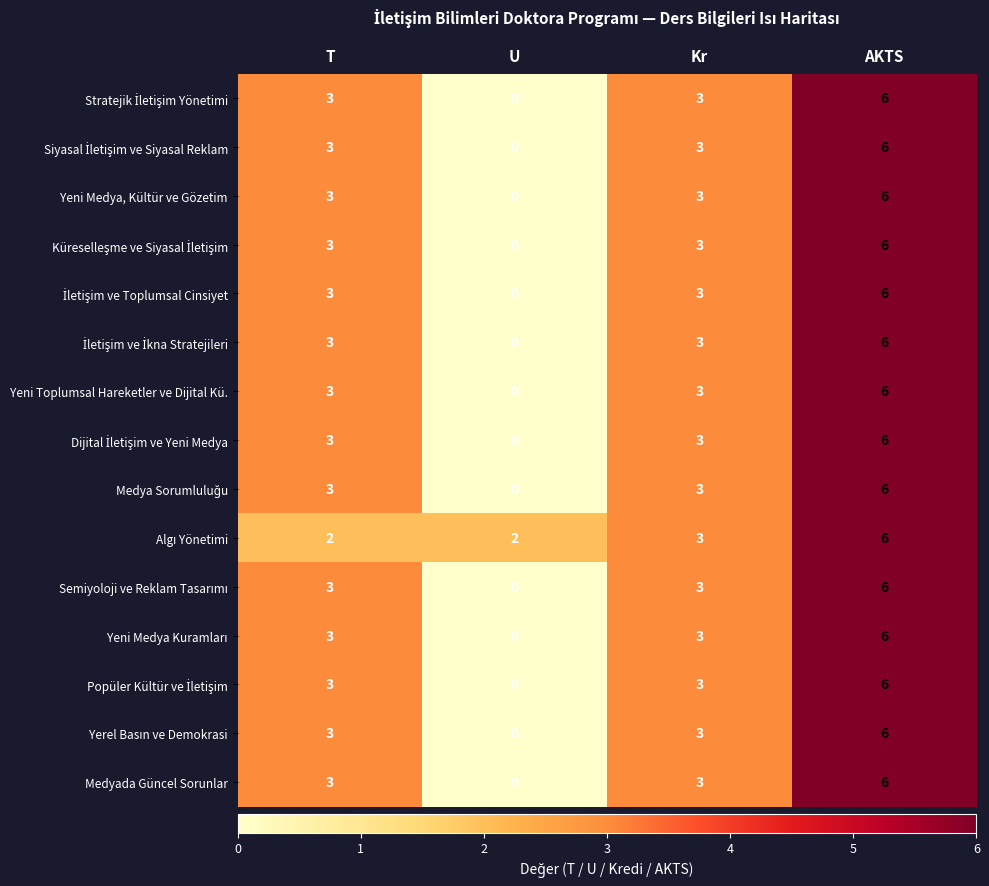

At how many categories does at least one series exceed 4?

1